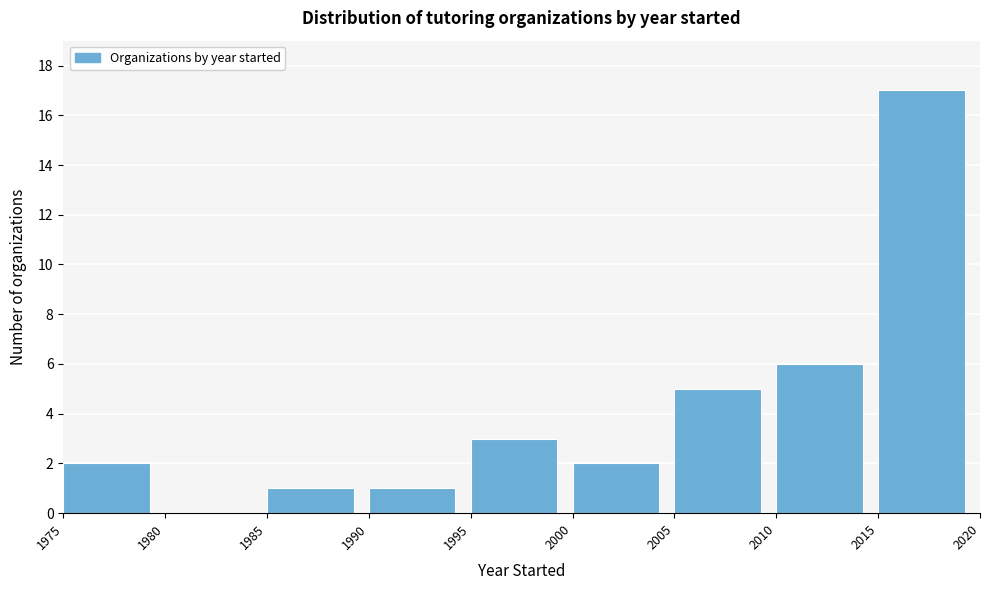

What is the height of the bar covering 2015 to 2020 on the x-axis? The values are not printed on the chart, so give them approximately, as read against the axis.

17